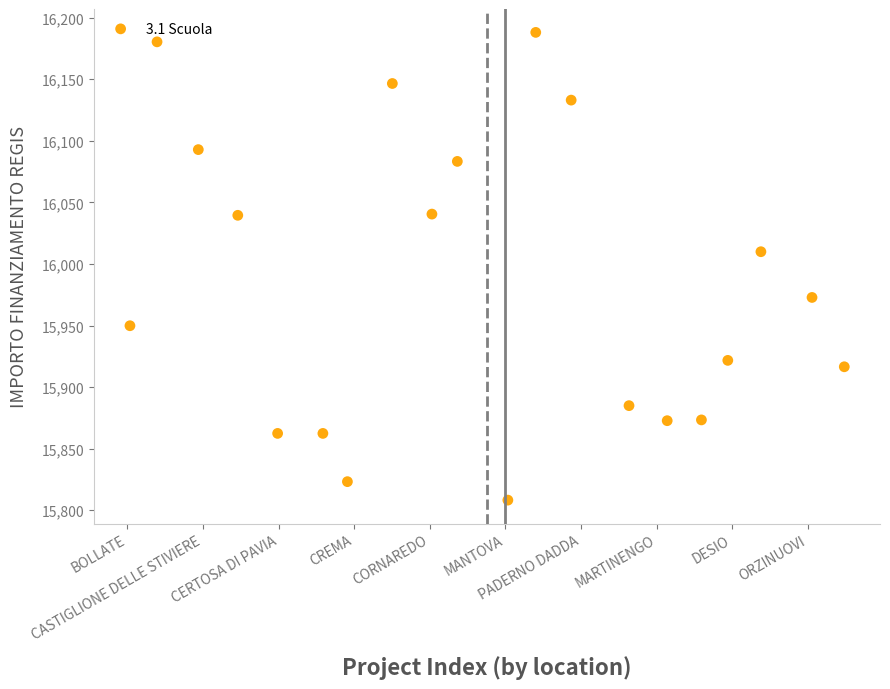

What Y value in the scatter plot is closest to 15998?

16009.9